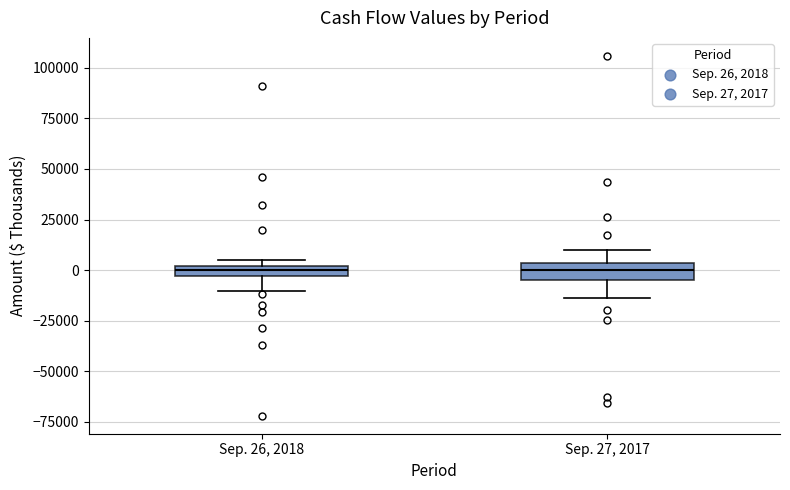

Where is the lower edge of the box for Sep. 27, 2017 on the y-axis? The values are not printed on the chart, so give them approximately, as read against the axis.

-5000